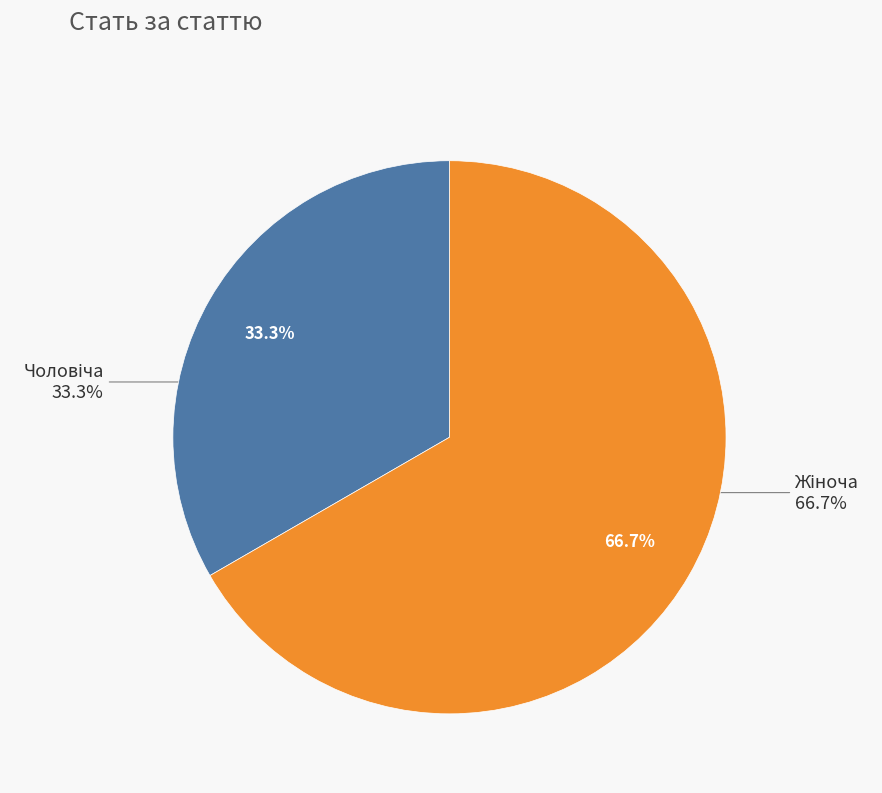

Is there any slice that represents more than half of the pie?

Yes